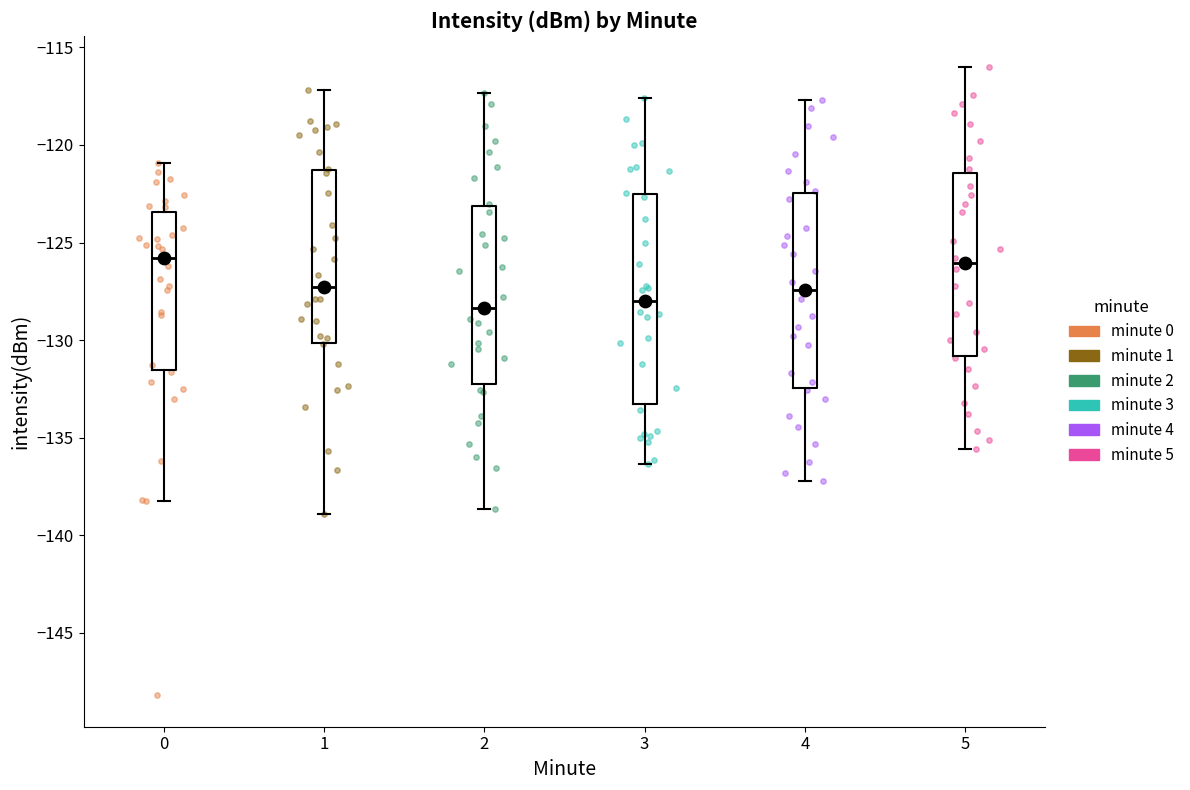

Reading left to right, transcribe this box plot: for each box, give where its median line is, the range the box spans, and where its two whiskers end, as read against the y-axis. The values are not printed on the chart, so give them approximately, as read against the axis.

0: median -126.0, box -131.5 to -123.5, whiskers -138.5 to -121.0
1: median -127.5, box -130.0 to -121.5, whiskers -139.0 to -117.0
2: median -128.5, box -132.0 to -123.0, whiskers -138.5 to -117.5
3: median -128.0, box -133.5 to -122.5, whiskers -136.5 to -117.5
4: median -127.5, box -132.5 to -122.5, whiskers -137.0 to -117.5
5: median -126.0, box -131.0 to -121.5, whiskers -135.5 to -116.0